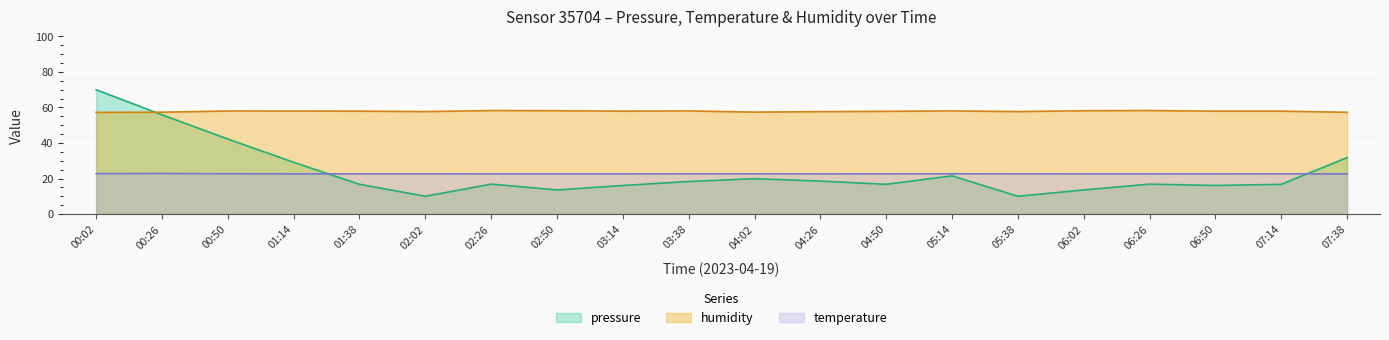

Rank the categories by humidity value from highest to lowest.

02:26, 06:26, 02:50, 06:02, 03:38, 05:14, 00:50, 01:14, 01:38, 03:14, 06:50, 07:14, 04:50, 02:02, 05:38, 04:26, 04:02, 00:26, 07:38, 00:02